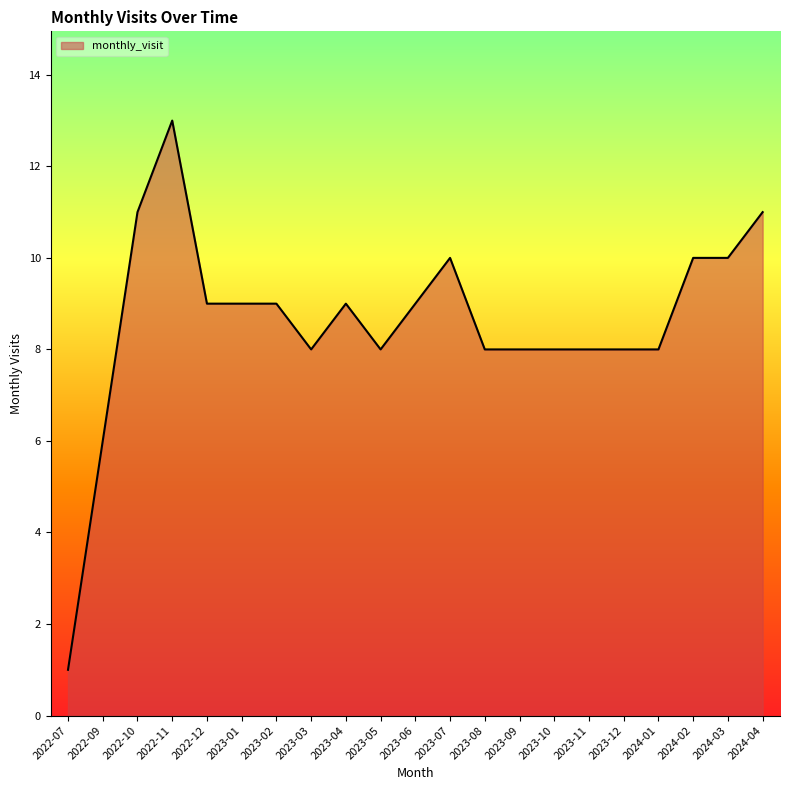

Read the value at 2023-12, to the nearest 5.

10